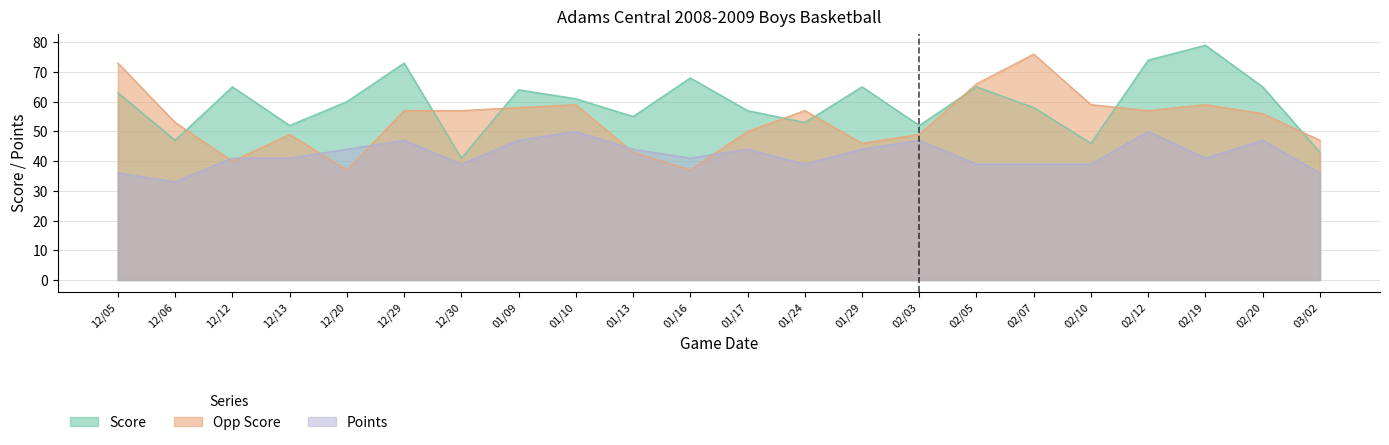

How many times do Opp Score and Score cross each other?

8